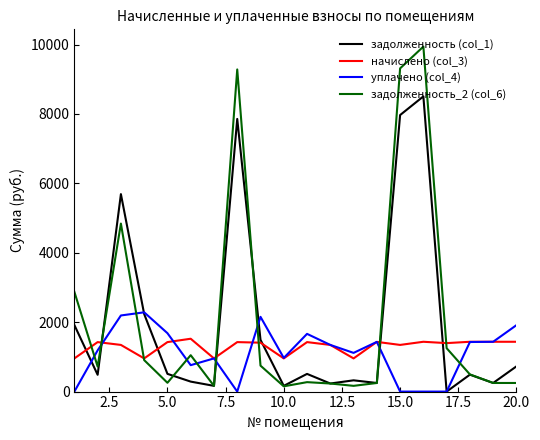

Which series has the largest range (max minus min)?

задолженность_2 (col_6)